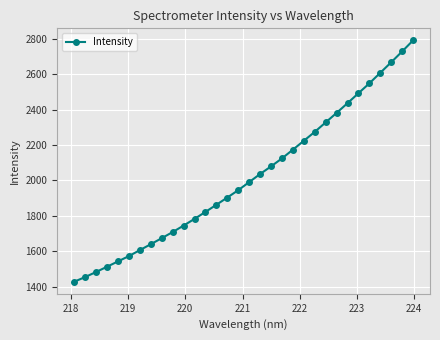

True or false: the data has more than 1 interior local peaks.

False